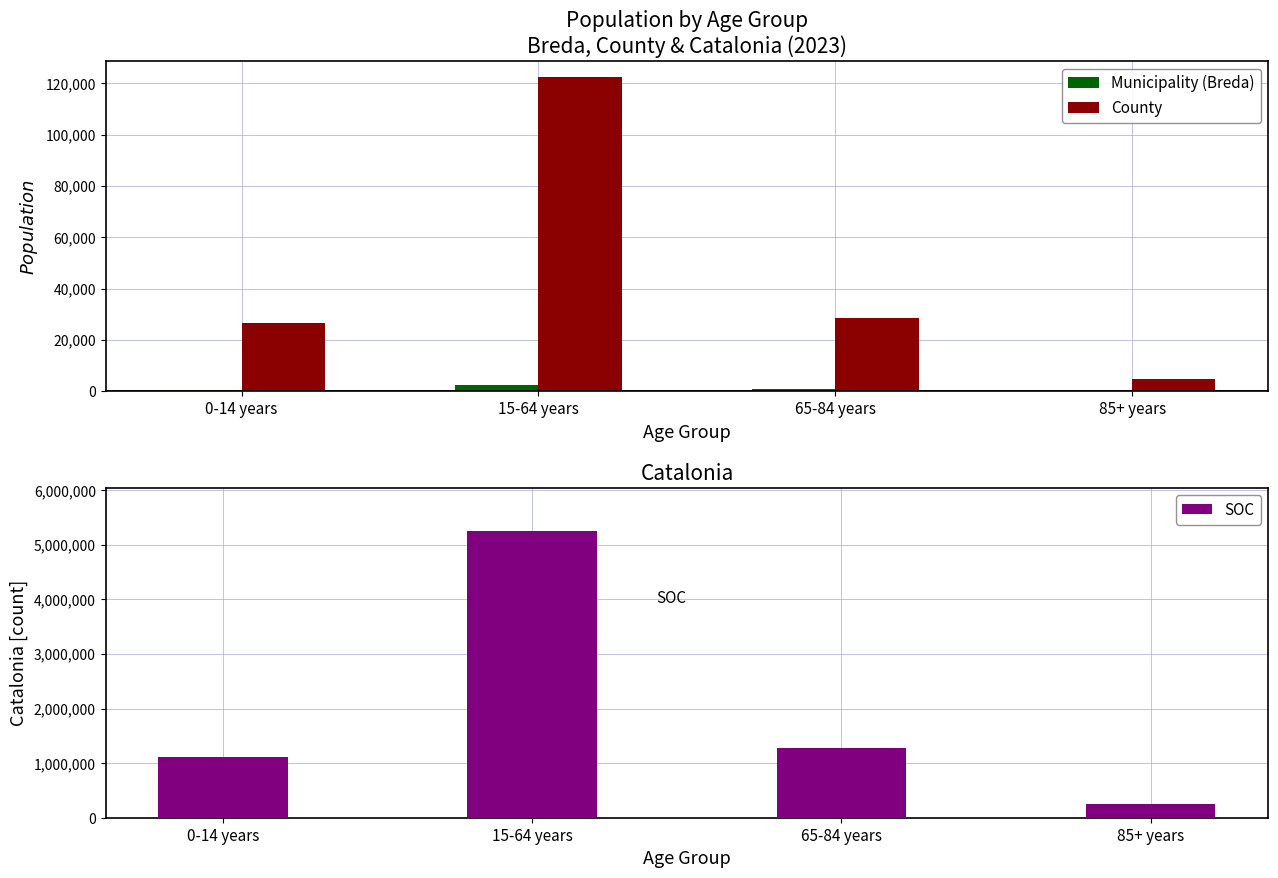

How many bars are there in total?

12